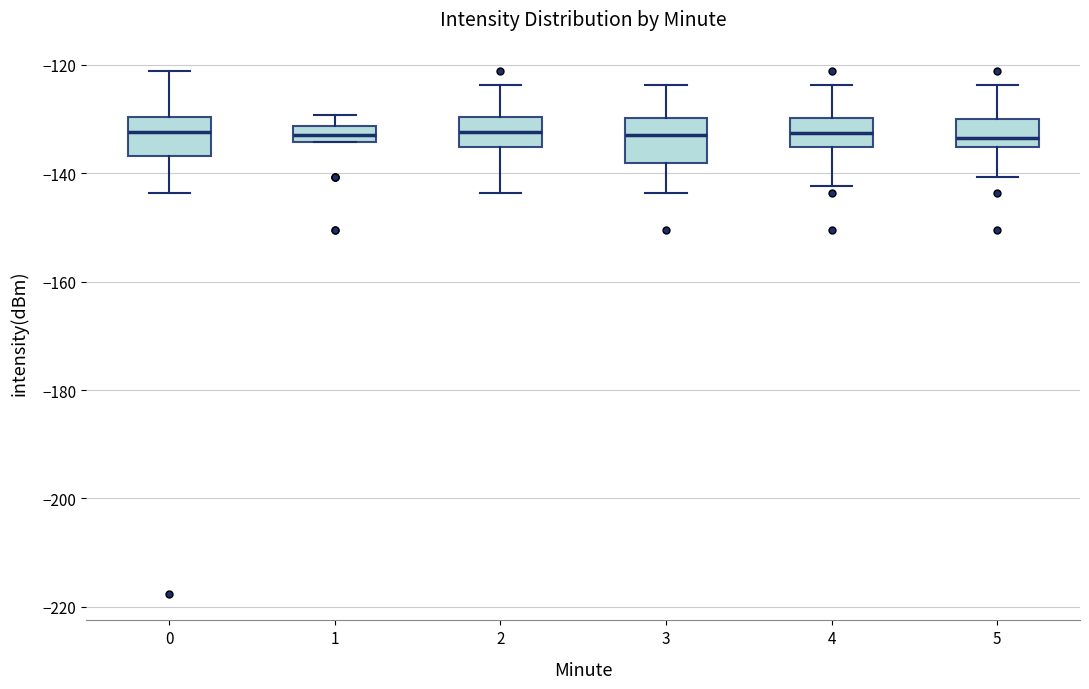

Where does the upper whisker of the box at x = 1 end on the y-axis? The values are not printed on the chart, so give them approximately, as read against the axis.

-130